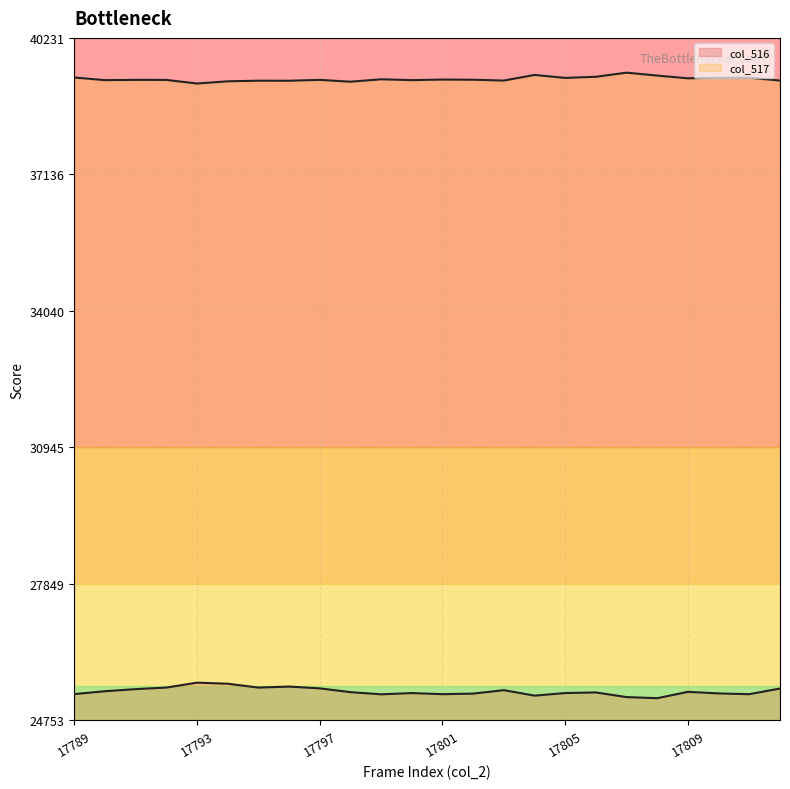

What are all the series names shown in the legend?

col_516, col_517